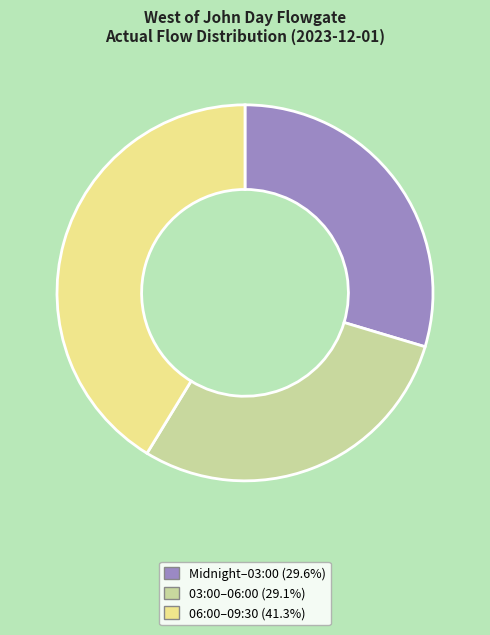

Is there any slice that represents more than half of the pie?

No